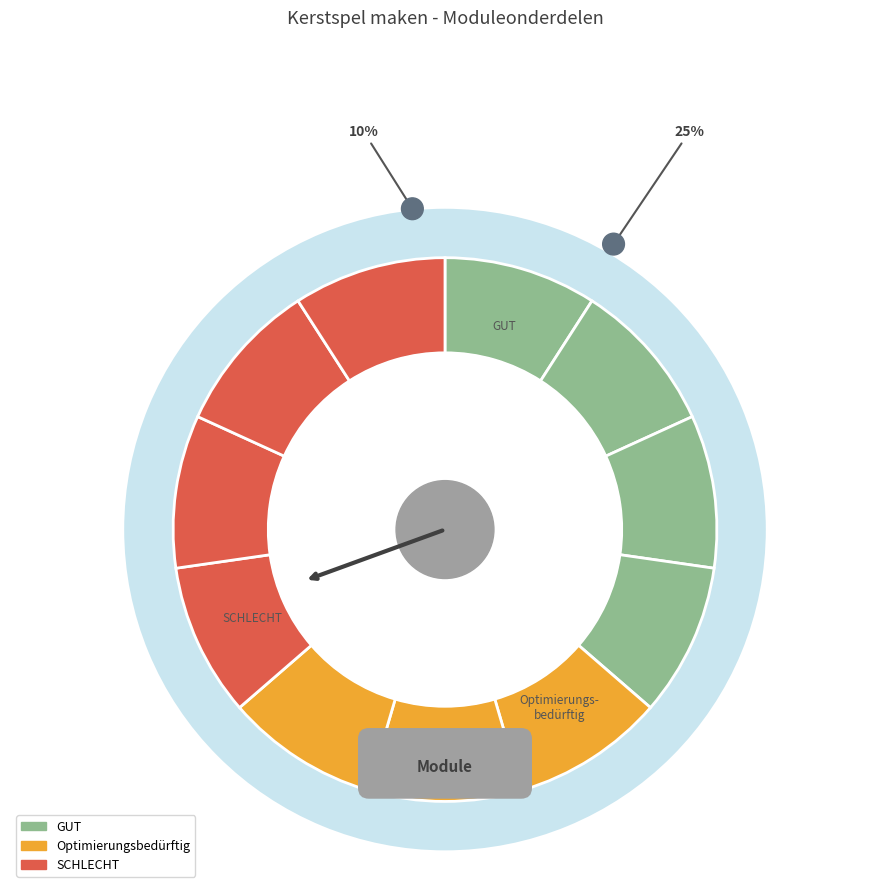

Count the number of slices in the pie.

11